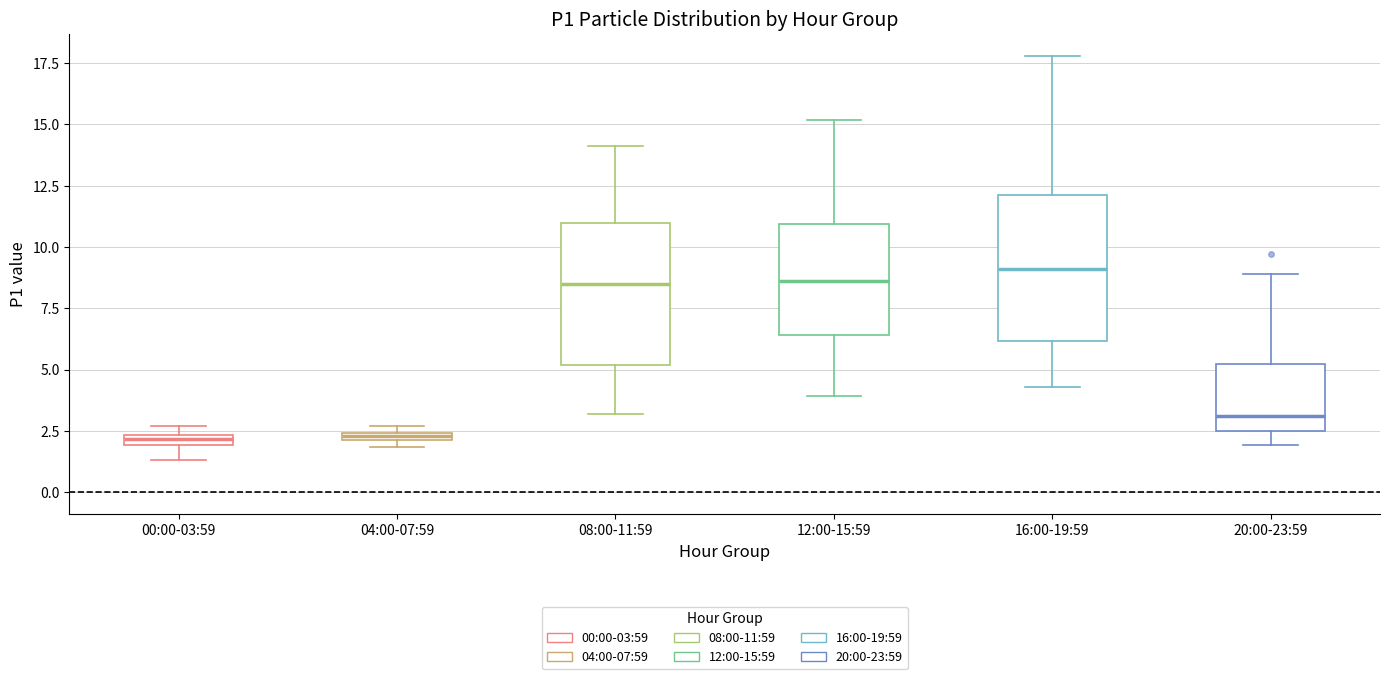

Where does the upper whisker of the box for 12:00-15:59 end on the y-axis? The values are not printed on the chart, so give them approximately, as read against the axis.

15.0